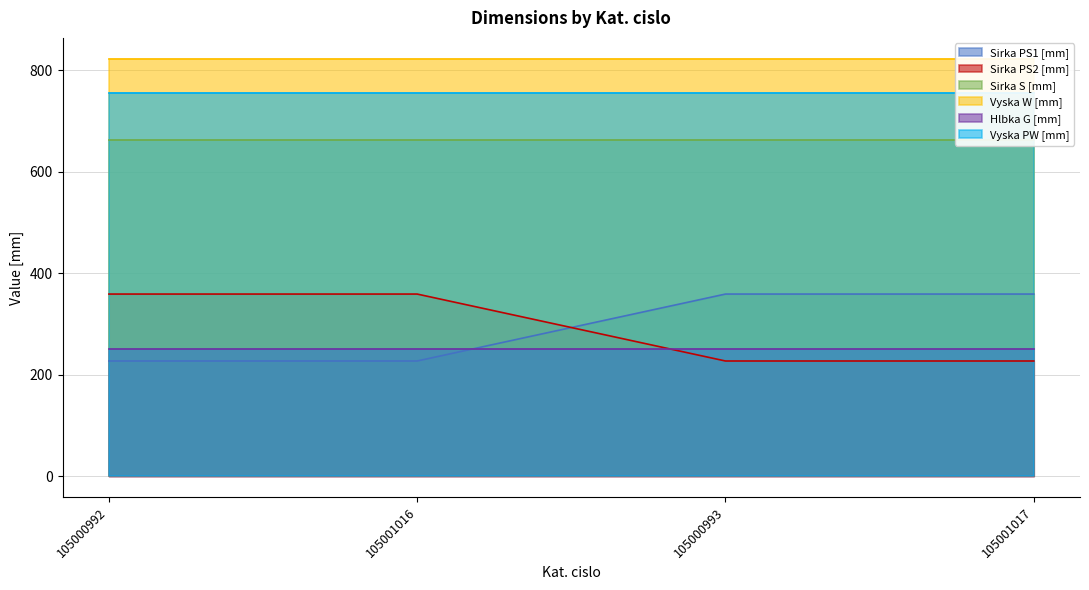

What is the minimum value for Sirka PS2 [mm]?

227